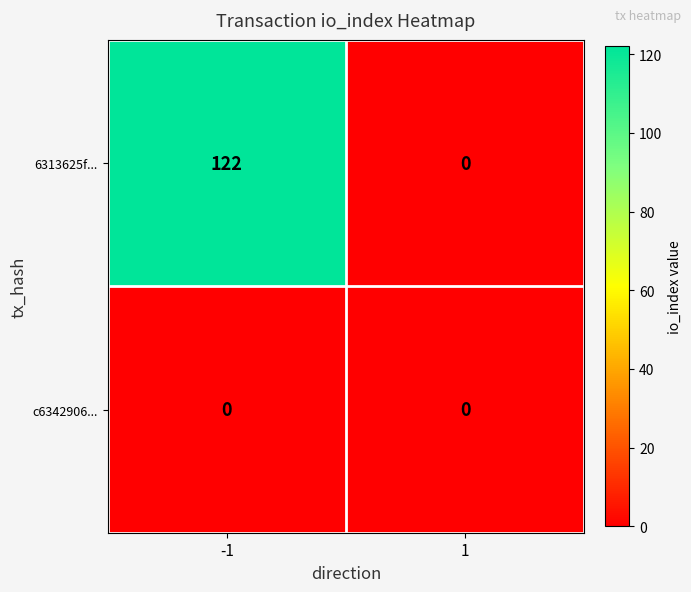

How many series are shown in this chart?

2